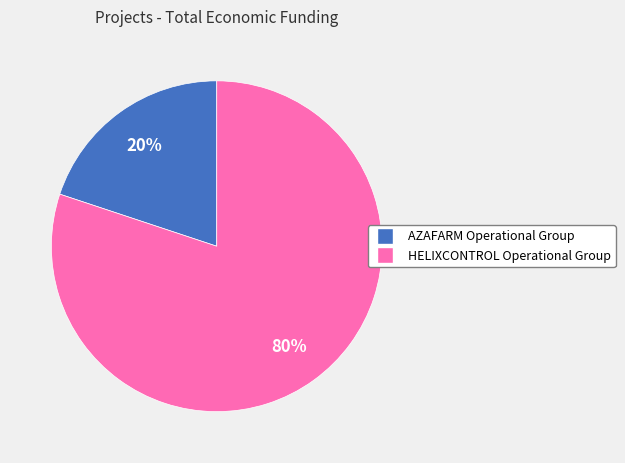

Between AZAFARM Operational Group and HELIXCONTROL Operational Group, which is larger?

HELIXCONTROL Operational Group